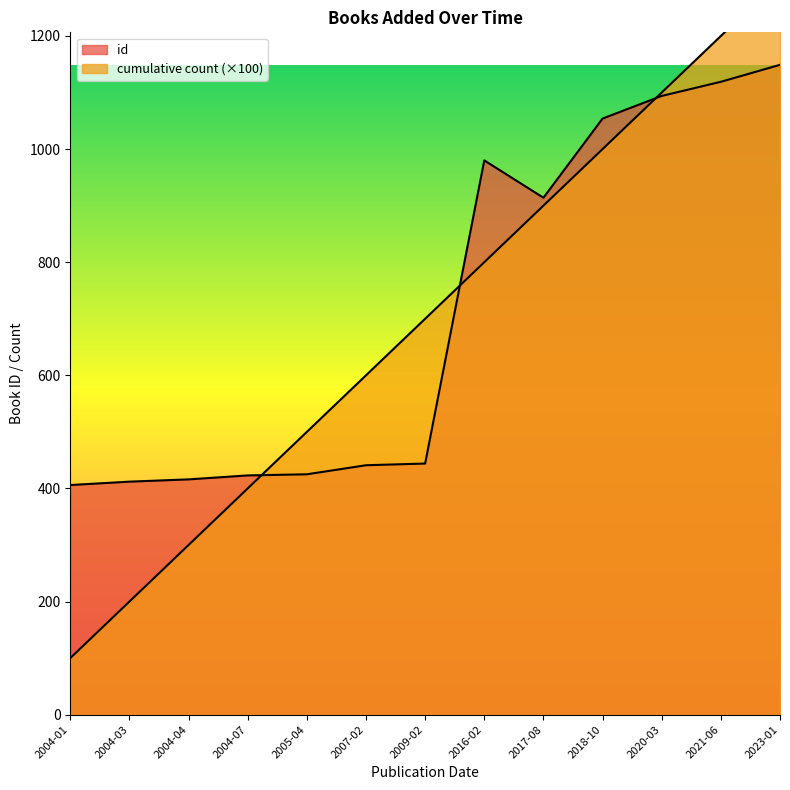

True or false: id has a value of 768 at 2009-02.

False